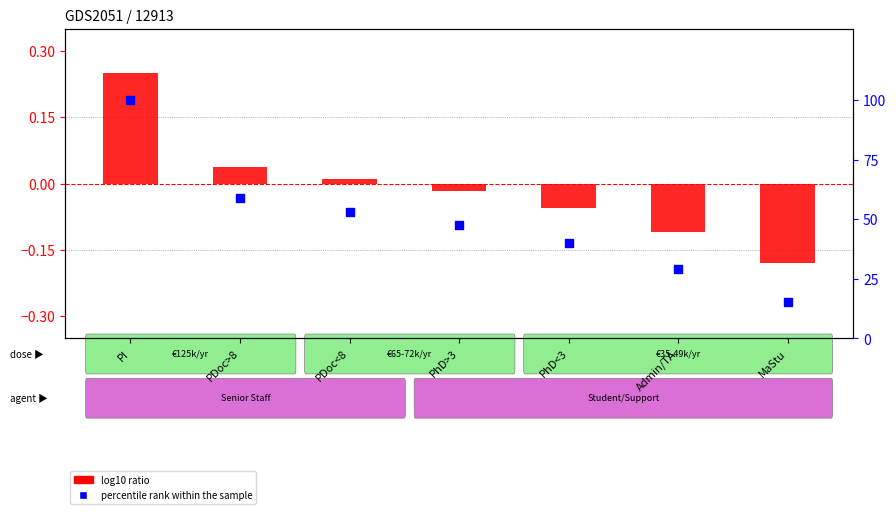

Which series has the largest total across all categories?

percentile rank within the sample